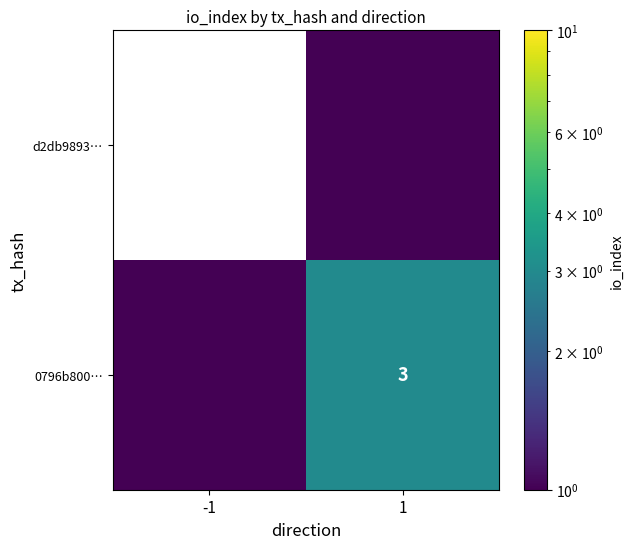

True or false: 0796b800… has a value of 1.0 at 1.

False